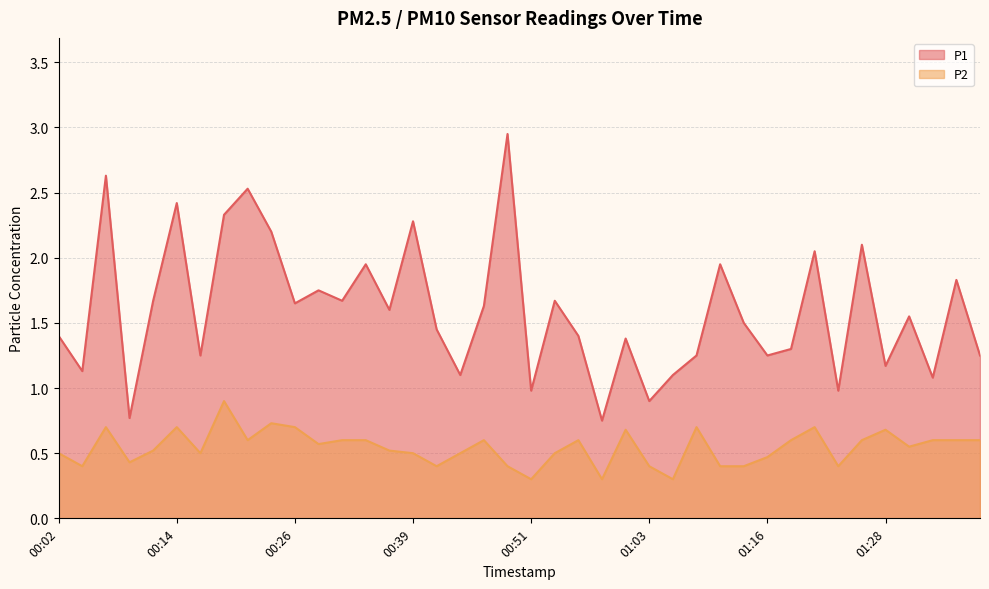

Reading left to right, what are all the values shown in this chart?

P1: 00:02=1.4	00:04=1.1	00:07=2.6	00:09=0.8	00:12=1.7	00:14=2.4	00:17=1.2	00:19=2.3	00:21=2.5	00:24=2.2	00:26=1.6	00:29=1.8	00:31=1.7	00:34=1.9	00:36=1.6	00:39=2.3	00:41=1.4	00:44=1.1	00:46=1.6	00:49=3.0	00:51=1.0	00:54=1.7	00:56=1.4	00:59=0.8	01:01=1.4	01:03=0.9	01:06=1.1	01:08=1.2	01:11=1.9	01:13=1.5	01:16=1.2	01:18=1.3	01:21=2.0	01:23=1.0	01:26=2.1	01:28=1.2	01:31=1.6	01:33=1.1	01:36=1.8	01:38=1.2
P2: 00:02=0.5	00:04=0.4	00:07=0.7	00:09=0.4	00:12=0.5	00:14=0.7	00:17=0.5	00:19=0.9	00:21=0.6	00:24=0.7	00:26=0.7	00:29=0.6	00:31=0.6	00:34=0.6	00:36=0.5	00:39=0.5	00:41=0.4	00:44=0.5	00:46=0.6	00:49=0.4	00:51=0.3	00:54=0.5	00:56=0.6	00:59=0.3	01:01=0.7	01:03=0.4	01:06=0.3	01:08=0.7	01:11=0.4	01:13=0.4	01:16=0.5	01:18=0.6	01:21=0.7	01:23=0.4	01:26=0.6	01:28=0.7	01:31=0.6	01:33=0.6	01:36=0.6	01:38=0.6